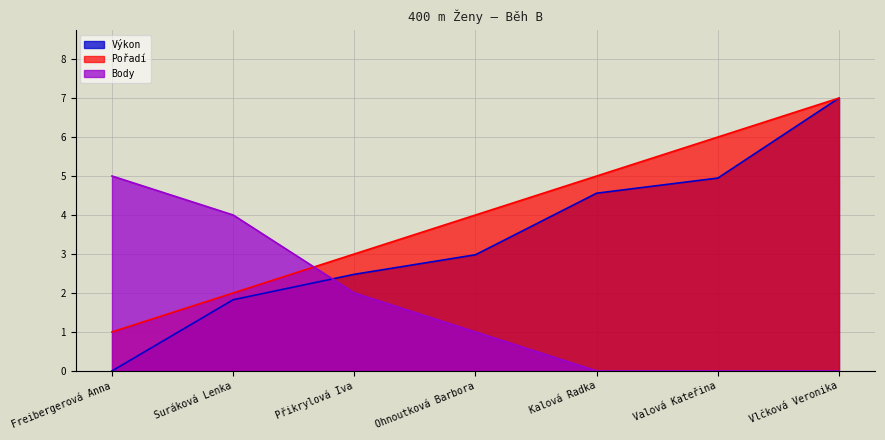

Which series has the largest total across all categories?

Pořadí